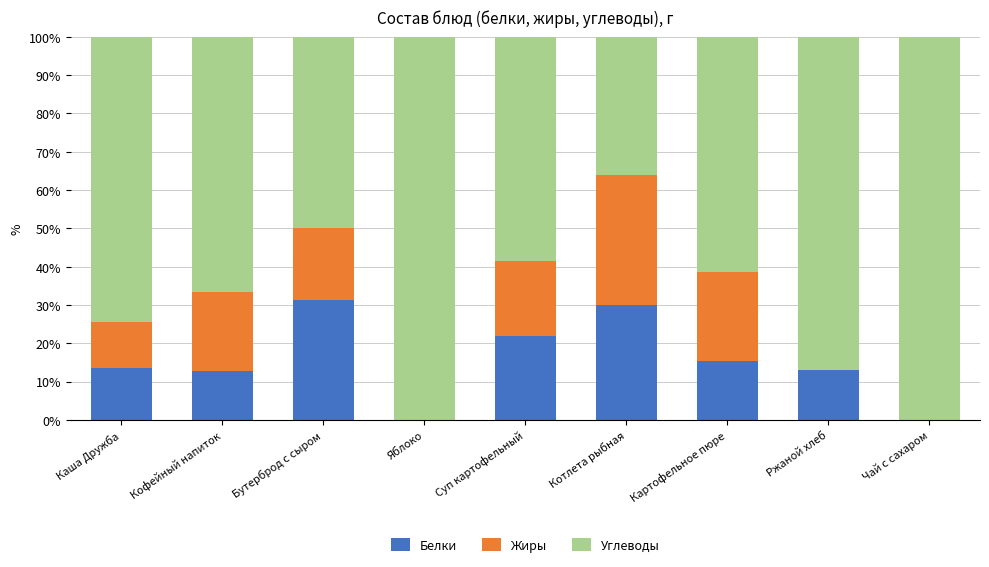

What is the sum of the Белки values at Кофейный напиток and Ржаной хлеб?

25.9